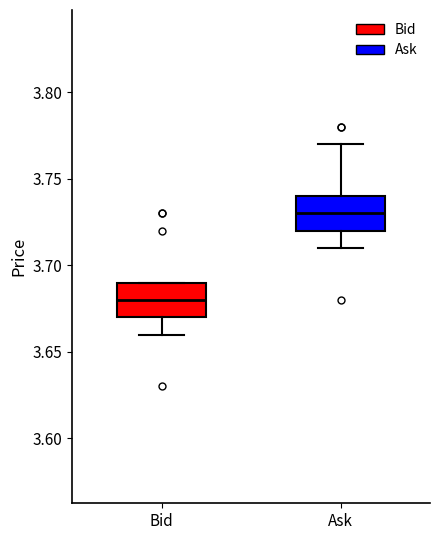

Where is the upper edge of the box for Bid on the y-axis? The values are not printed on the chart, so give them approximately, as read against the axis.

3.69